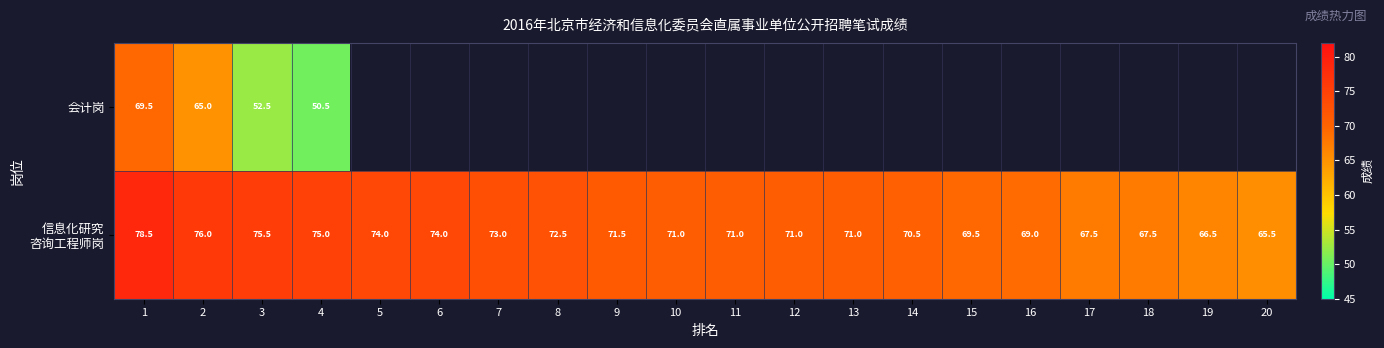

What is the spread (max minus min) of values at 4?

24.5